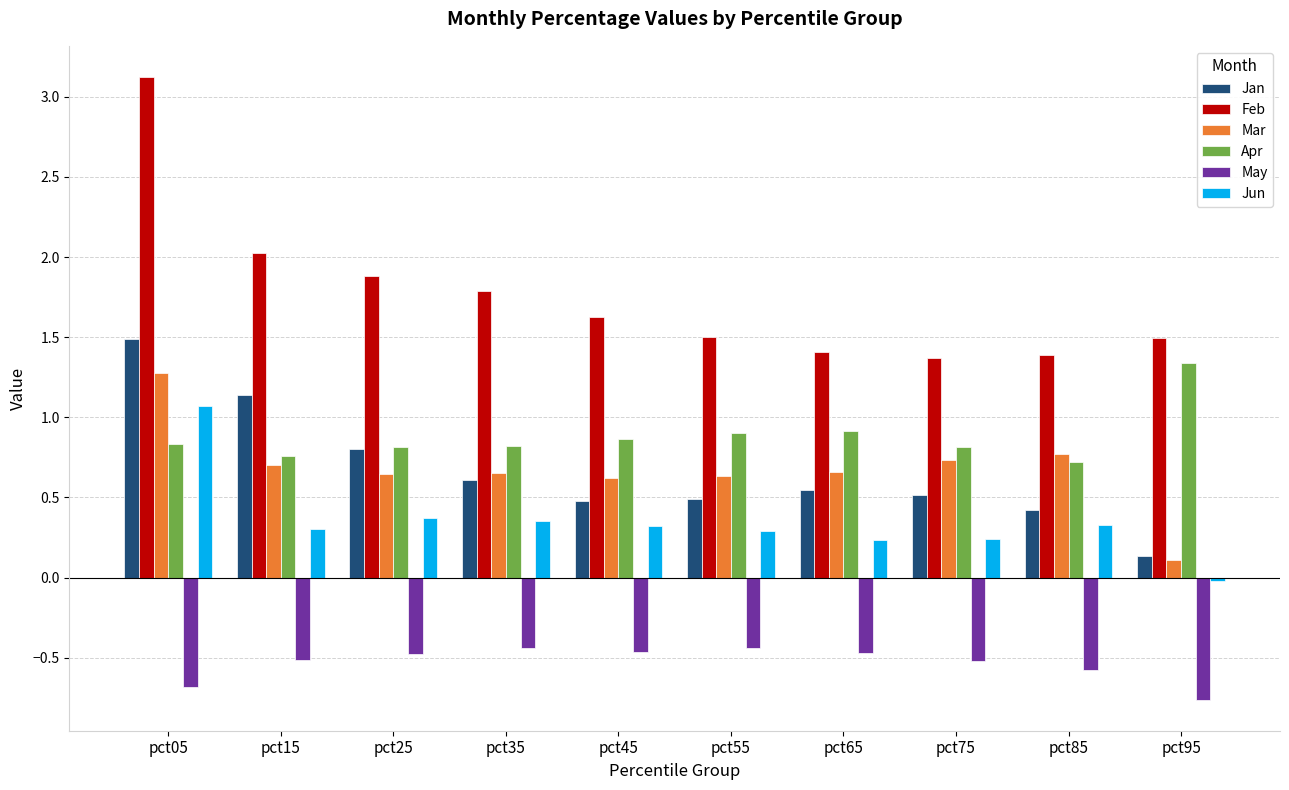

How many categories are shown in the chart?

10